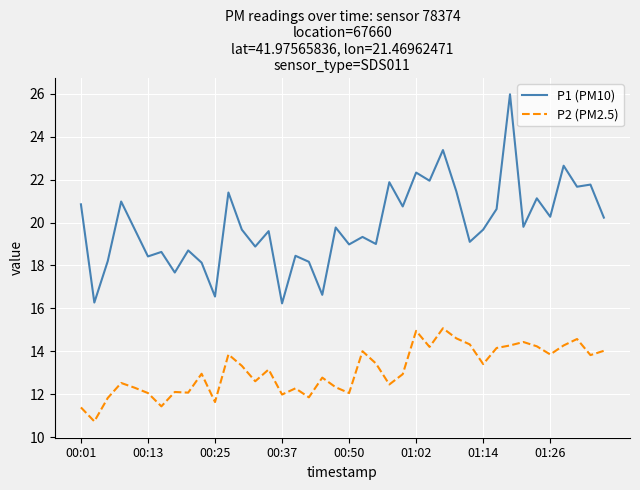

True or false: P2 (PM2.5) and P1 (PM10) cross at least once.

False